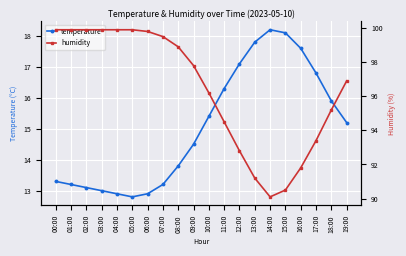

At how many categories does at least one series exceed 63?

20